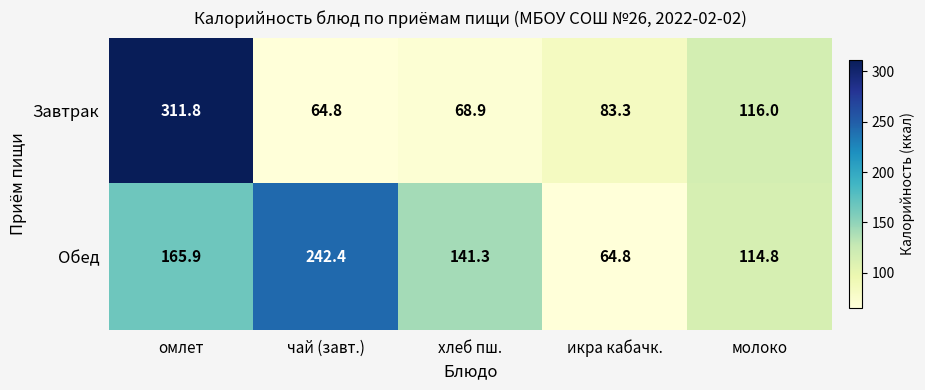

What is the spread (max minus min) of values at молоко?

1.2